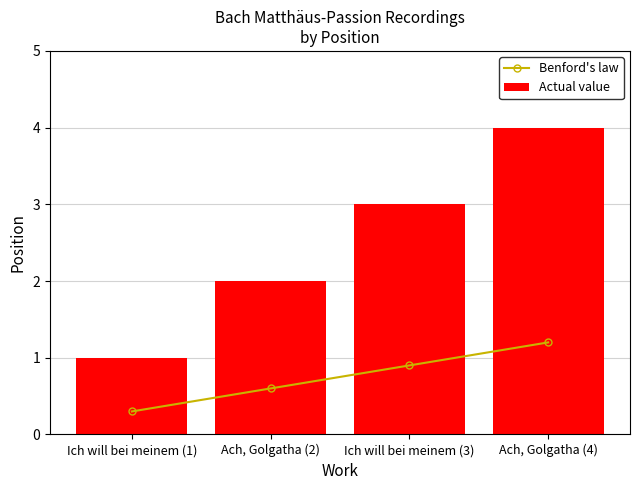

Is the value of Actual value at Ich will bei meinem (1) greater than the value of Benford's law at Ach, Golgatha (2)?

Yes